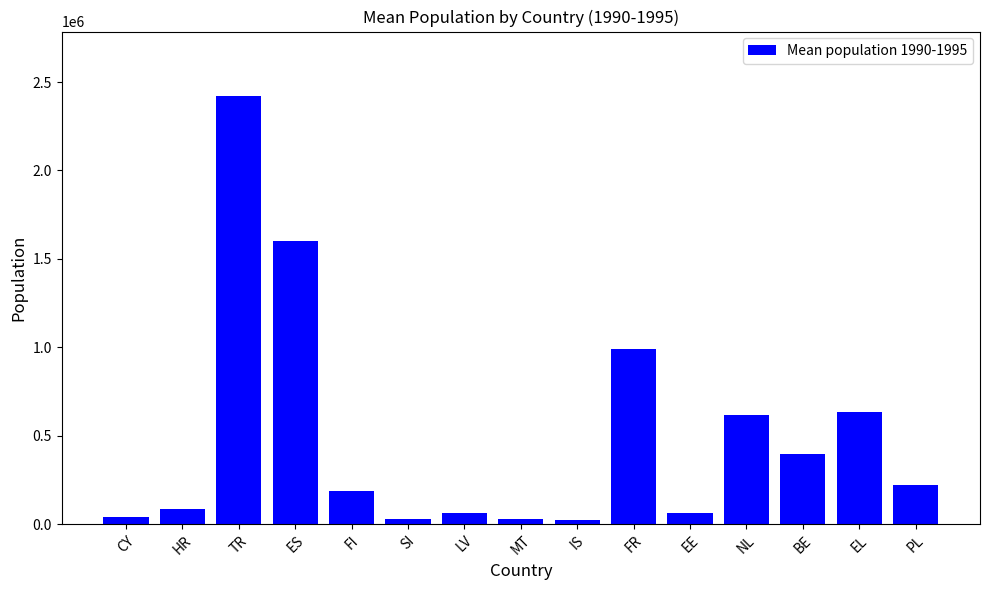

What is the sum of the values at HR and TR?

2508181.0